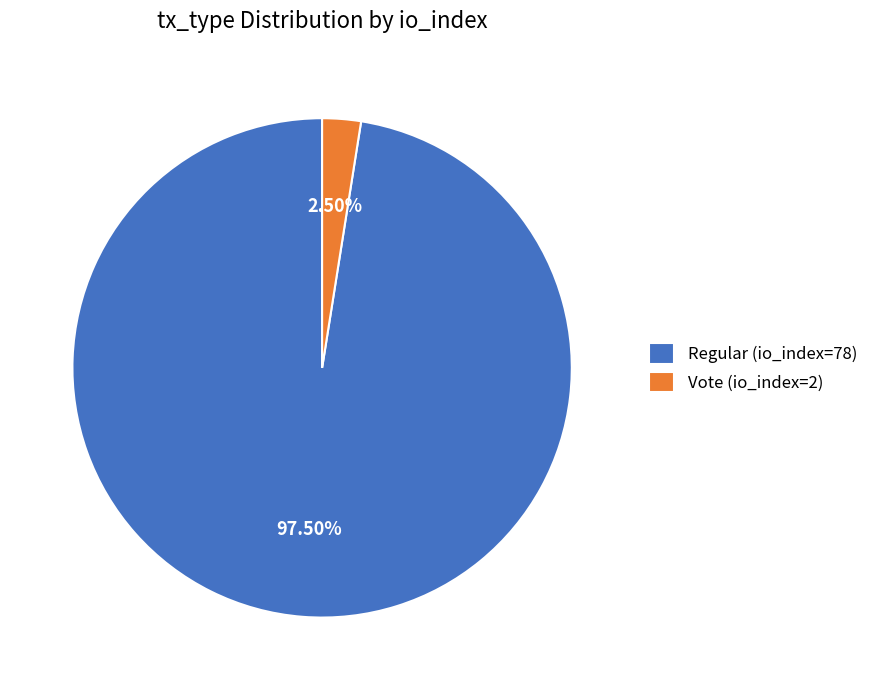

Which has a higher value, Vote (io_index=2) or Regular (io_index=78)?

Regular (io_index=78)